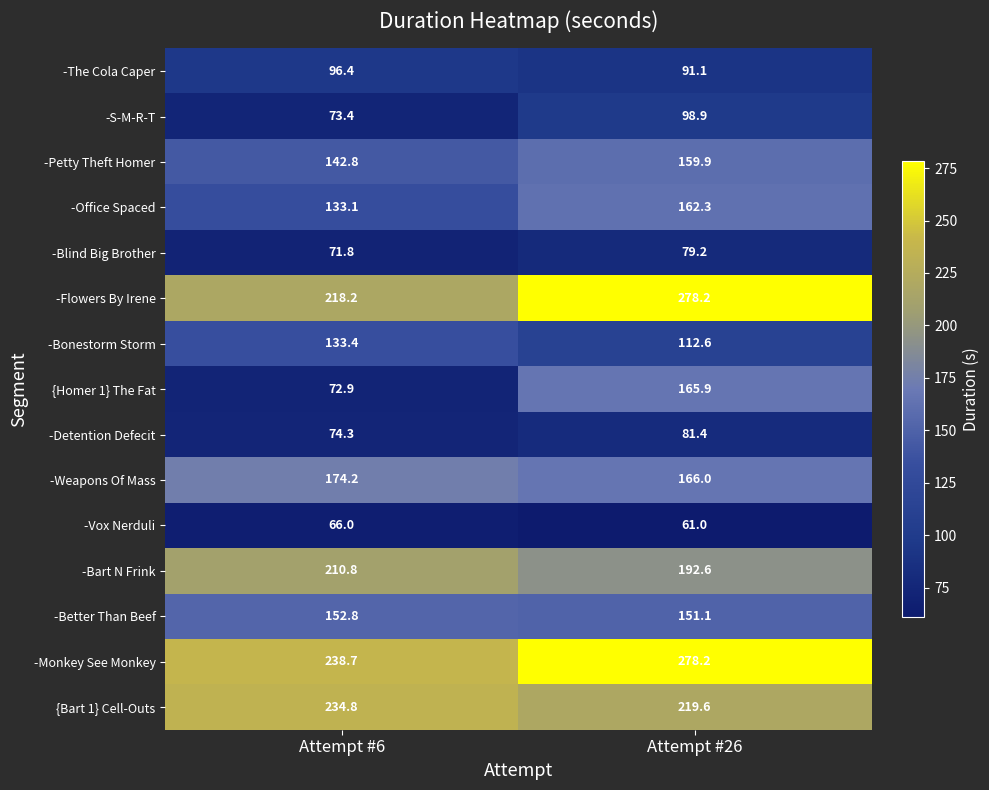

Reading left to right, extract all data points from this chart.

-The Cola Caper: 96.4	91.1
-S-M-R-T: 73.4	98.9
-Petty Theft Homer: 142.8	159.9
-Office Spaced: 133.1	162.3
-Blind Big Brother: 71.8	79.2
-Flowers By Irene: 218.2	278.2
-Bonestorm Storm: 133.4	112.6
{Homer 1} The Fat: 72.9	165.9
-Detention Defecit: 74.3	81.4
-Weapons Of Mass: 174.2	166.0
-Vox Nerduli: 66.0	61.0
-Bart N Frink: 210.8	192.6
-Better Than Beef: 152.8	151.1
-Monkey See Monkey: 238.7	278.2
{Bart 1} Cell-Outs: 234.8	219.6